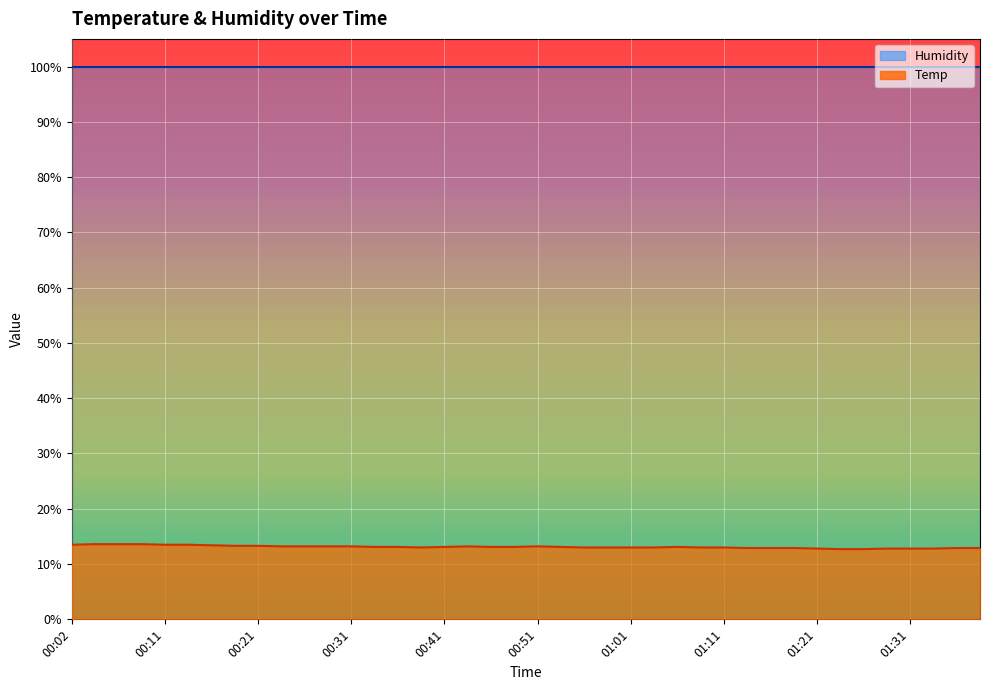

Reading left to right, what are all the values shown in this chart?

00:02=13.5	00:04=13.6	00:07=13.6	00:09=13.6	00:11=13.5	00:14=13.5	00:16=13.4	00:19=13.3	00:21=13.3	00:24=13.2	00:26=13.2	00:29=13.2	00:31=13.2	00:33=13.1	00:36=13.1	00:38=13.0	00:41=13.1	00:43=13.2	00:46=13.1	00:48=13.1	00:51=13.2	00:54=13.1	00:56=13.0	00:58=13.0	01:01=13.0	01:04=13.0	01:06=13.1	01:09=13.0	01:11=13.0	01:14=12.9	01:16=12.9	01:19=12.9	01:21=12.8	01:24=12.7	01:26=12.7	01:29=12.8	01:31=12.8	01:34=12.8	01:39=12.9	01:42=12.9